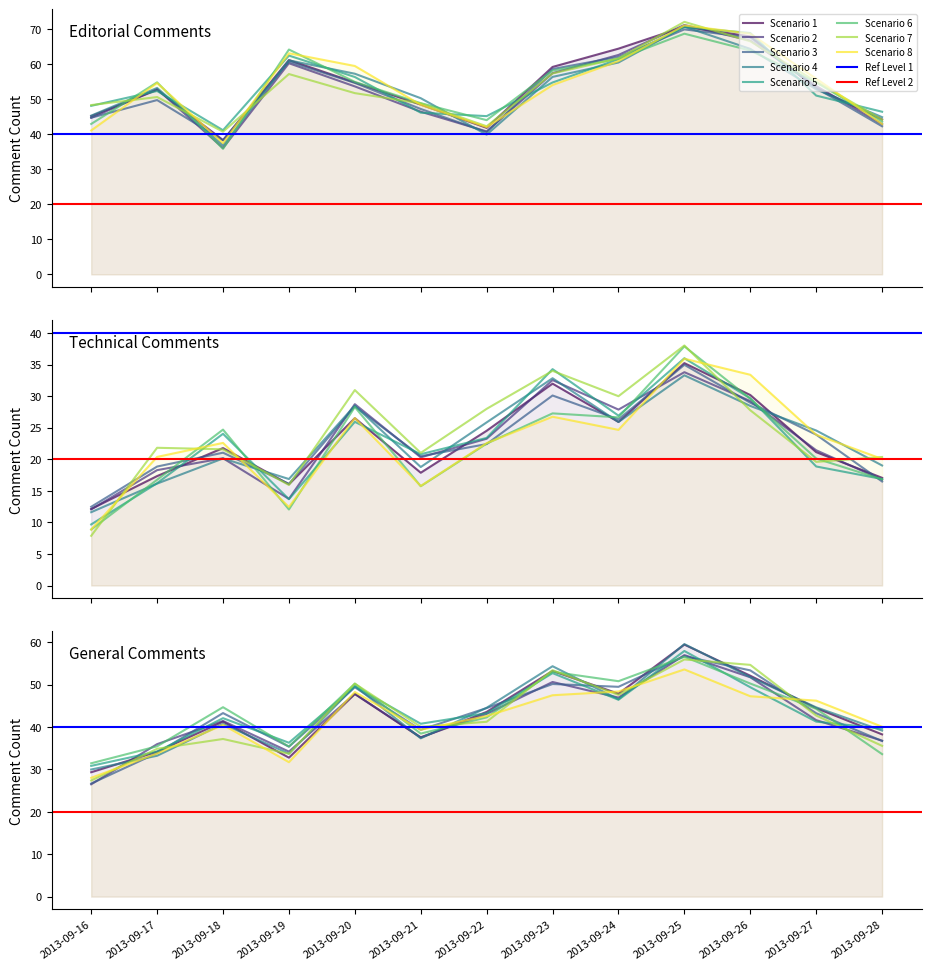

What is the difference between the second highest and minimum values in the Technical series?

19.8